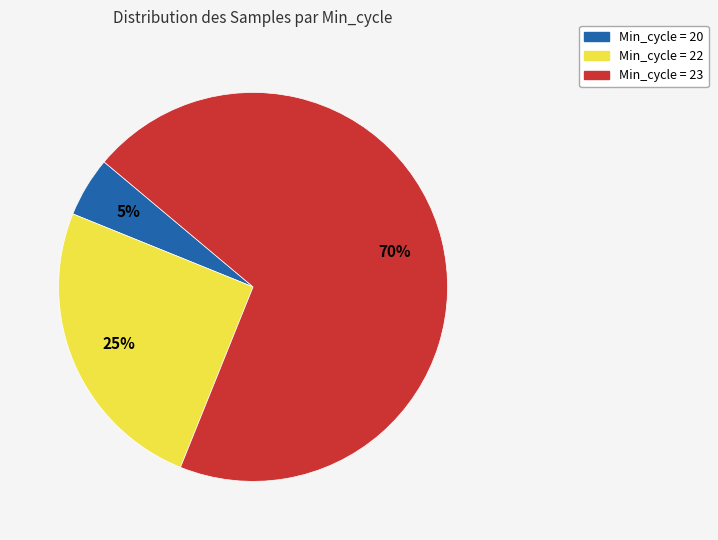

Does any single category account for the majority?

Yes